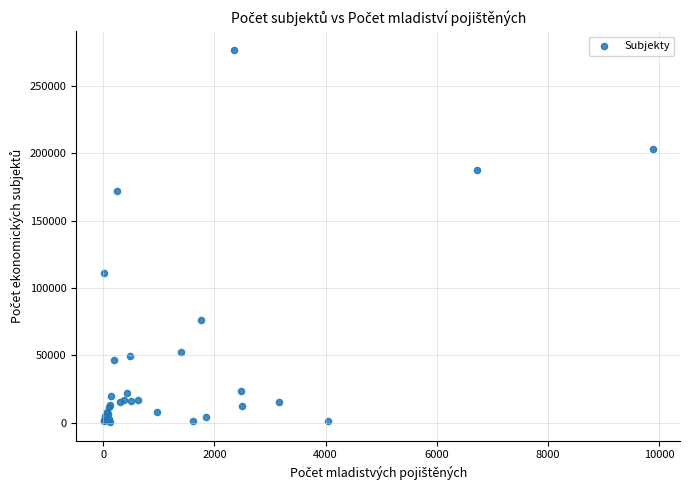

What Y value in the scatter plot is closest to 138844?

111222